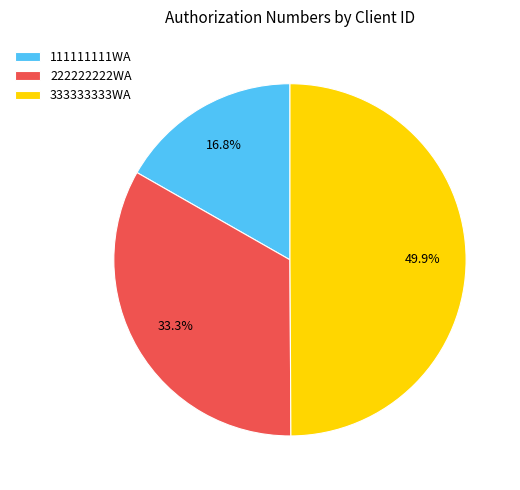

Between 111111111WA and 222222222WA, which is larger?

222222222WA